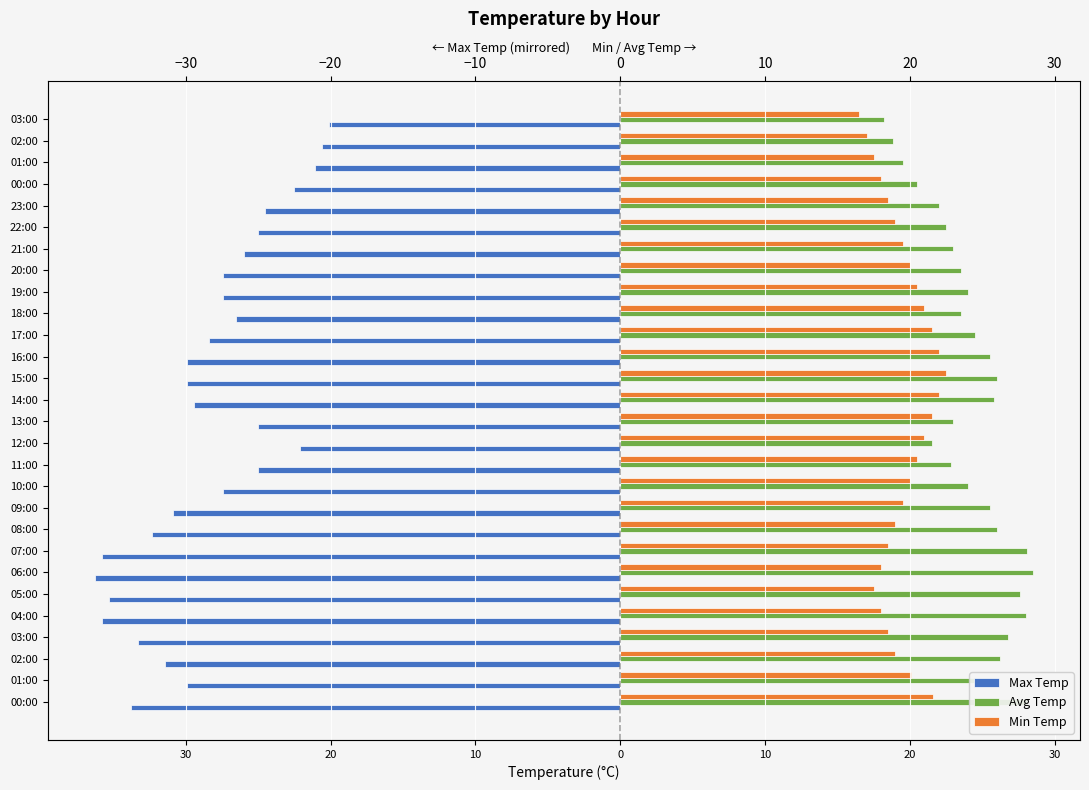

True or false: Min Temp has a value of 9.1 at 16:00.

False